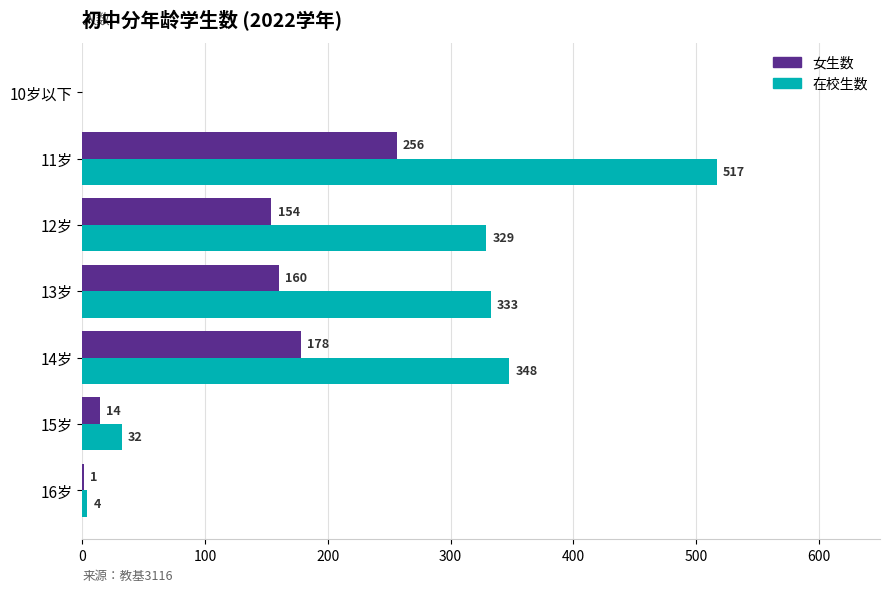

Where is 女生数 nearest to the value 128?

12岁